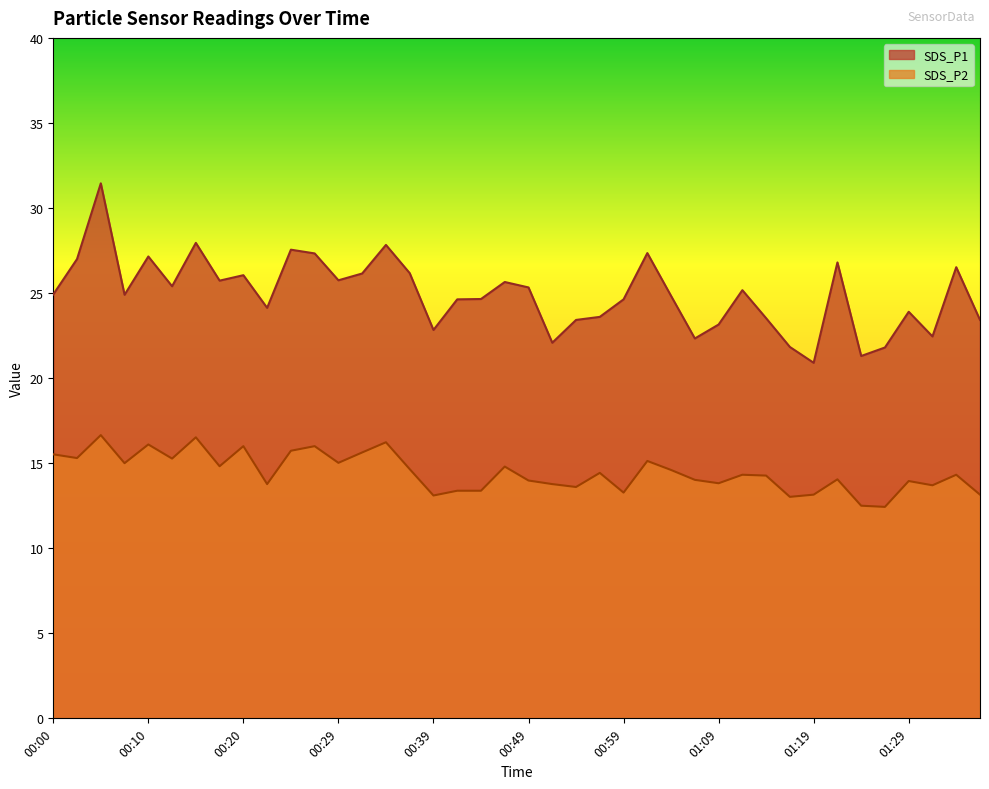

True or false: SDS_P1 and SDS_P2 intersect in this chart.

False